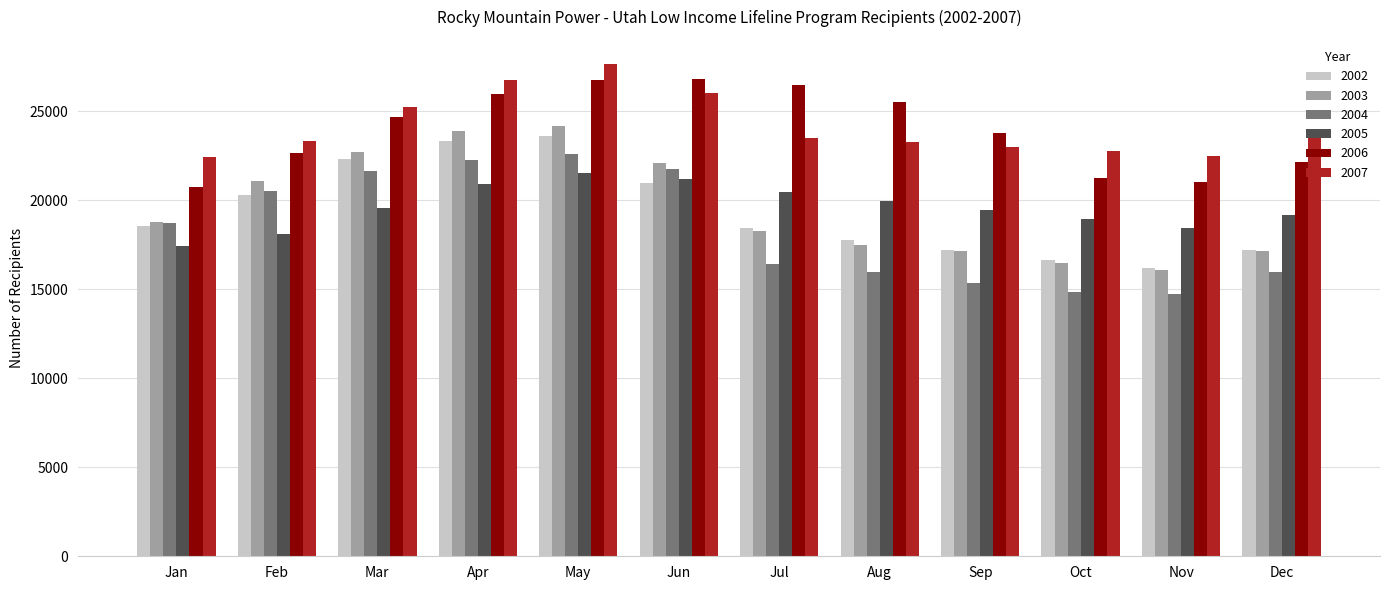

What is the value of the 2002 bar at the 11th from the left?

16198